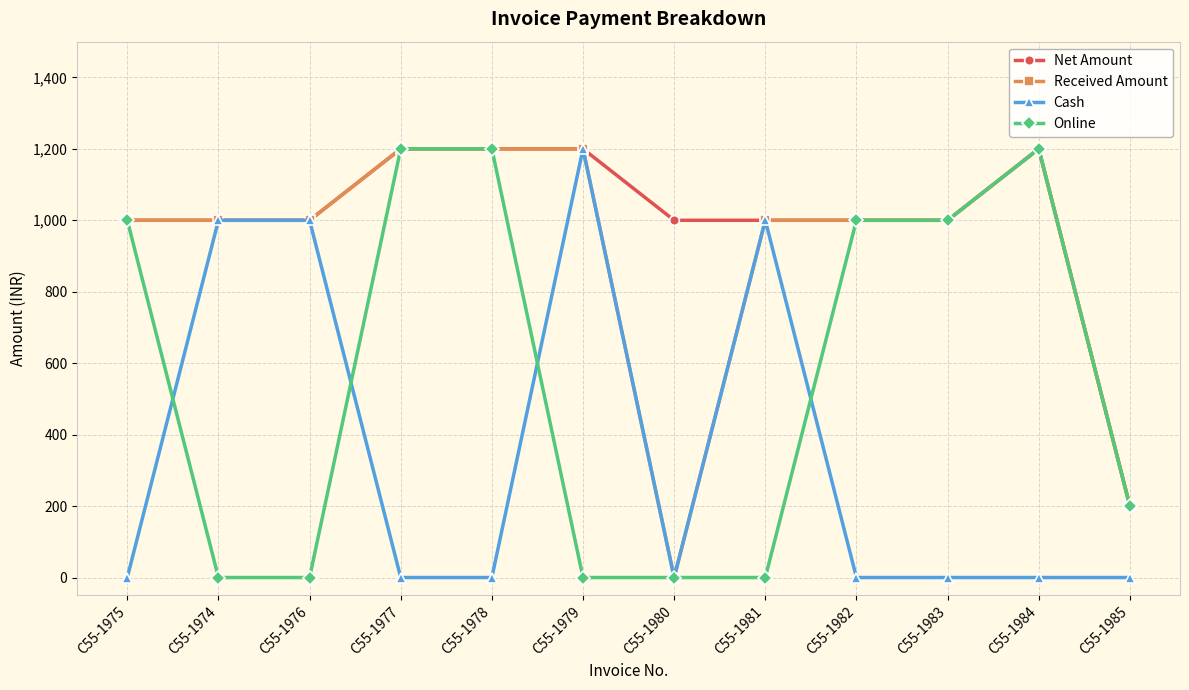

What is the label of the 8th point from the left?

C55-1981